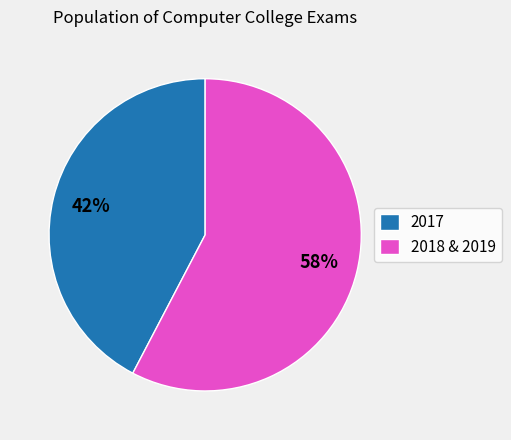

True or false: 2018 & 2019 accounts for 58% of the total.

True